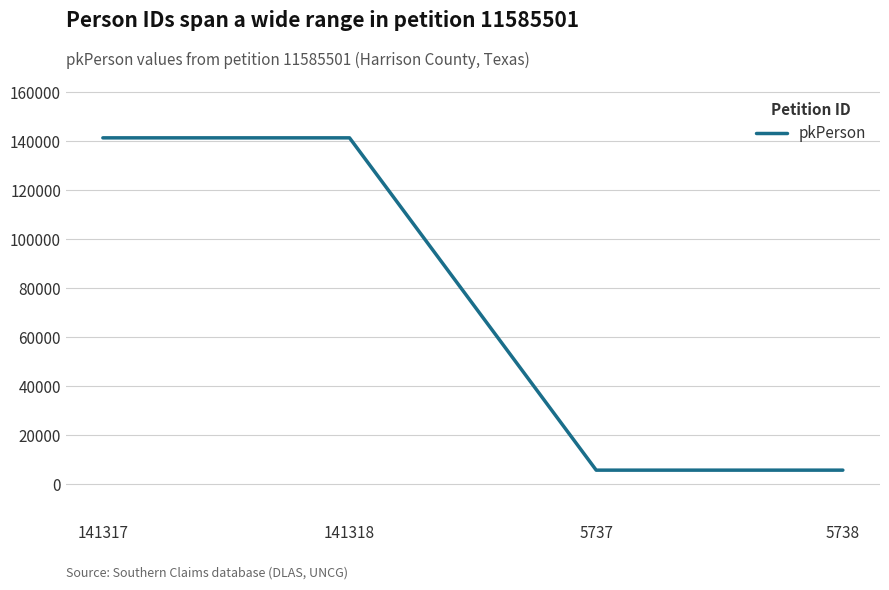

Does the chart display data point markers on the line(s)?

Yes